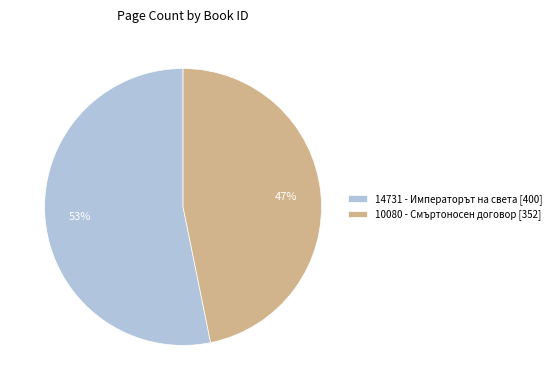

Which category accounts for the majority?

14731 - Императорът на света [400]